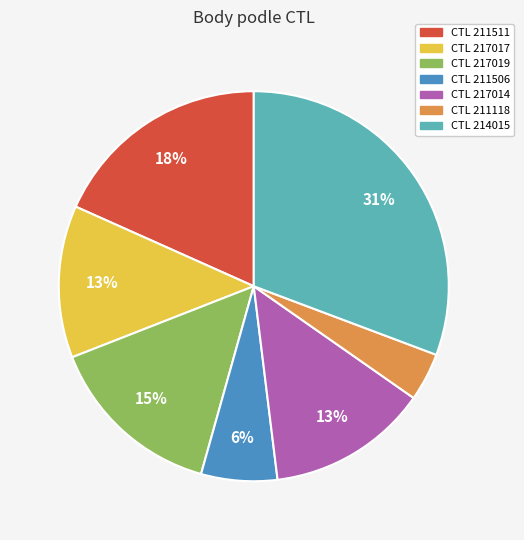

Is there a majority slice in this chart?

No